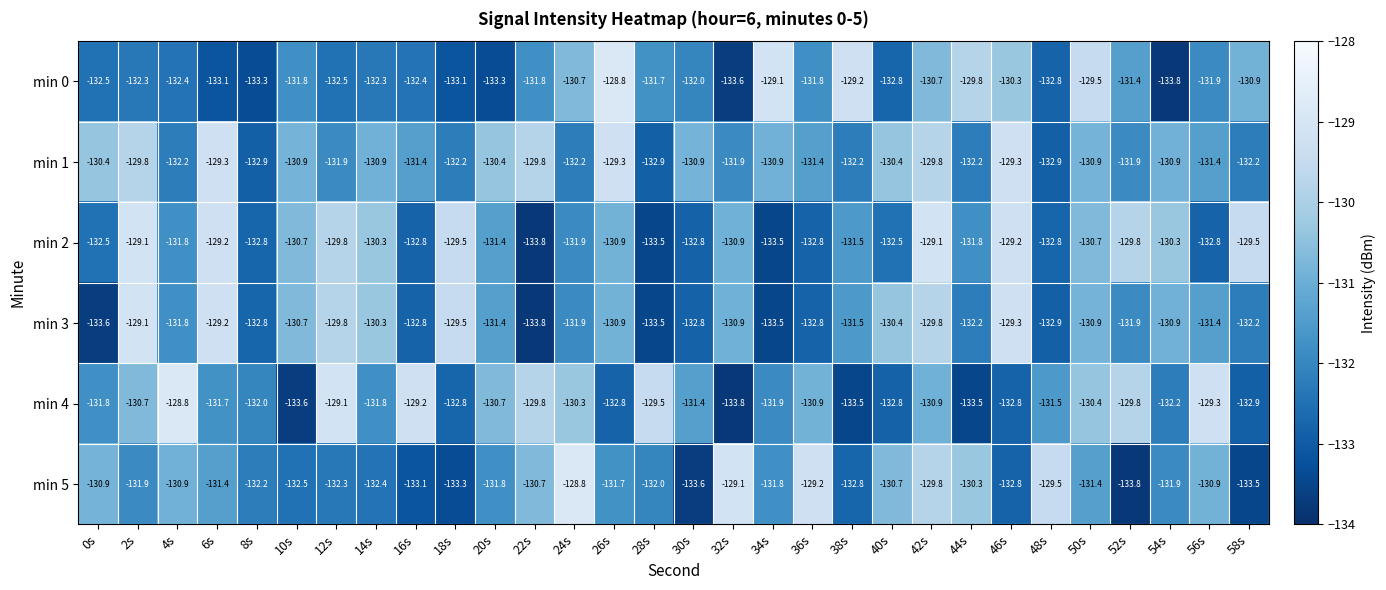

The value of min 0 at 20s is -133.3. True or false?

True